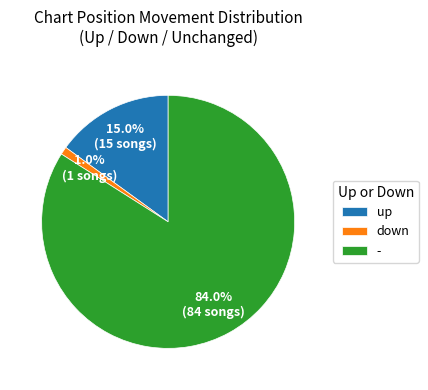

Rank the categories by value from lowest to highest.

down, up, -